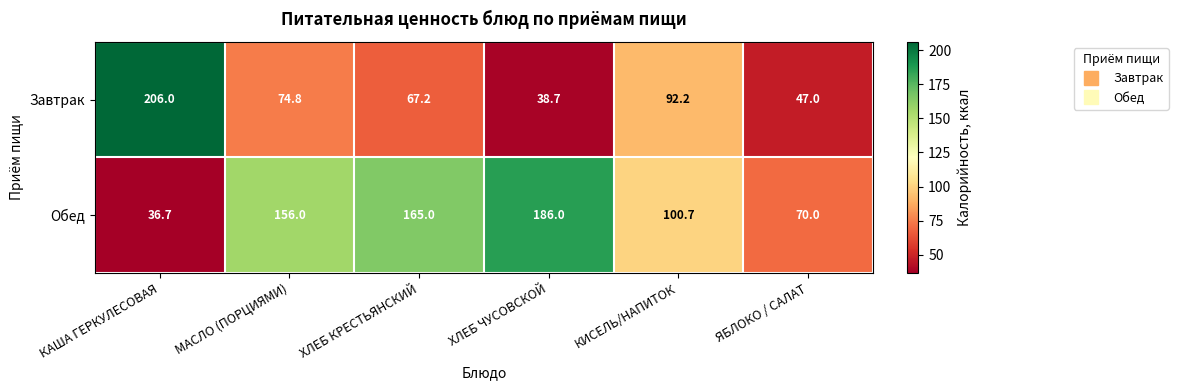

Count the number of data series in this chart.

2